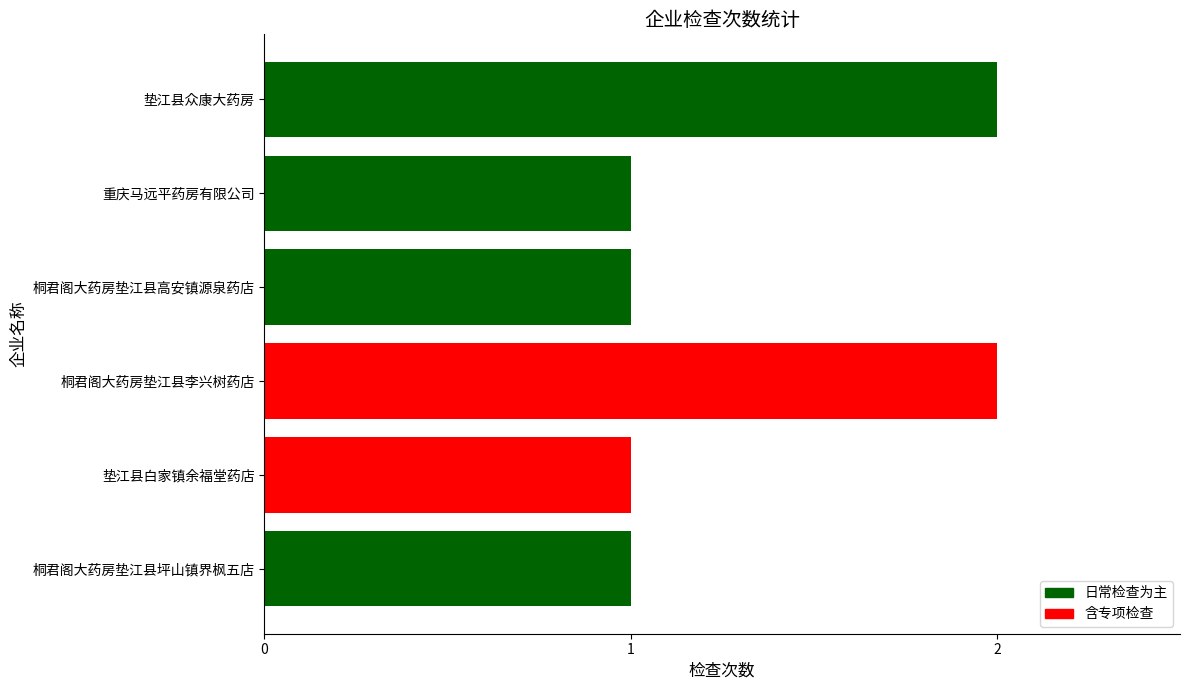

Approximately how many times larger is the value at 垫江县白家镇余福堂药店 compared to 桐君阁大药房垫江县高安镇源泉药店?

1.0